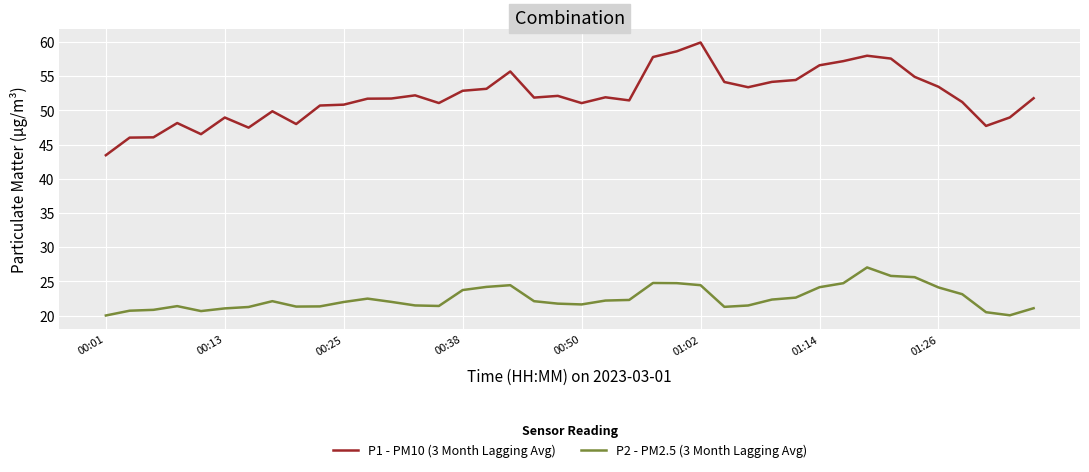

Which series has the largest total across all categories?

P1 - PM10 (3 Month Lagging Avg)